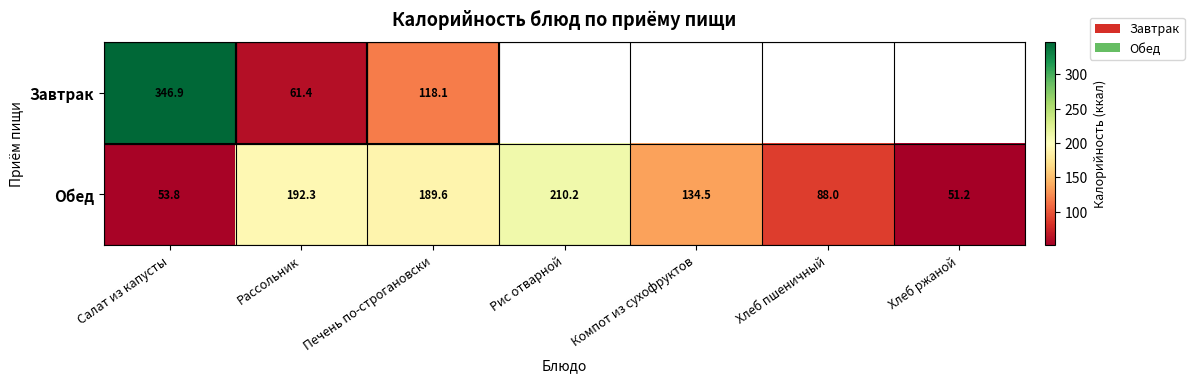

At how many categories does at least one series exceed 99?

5